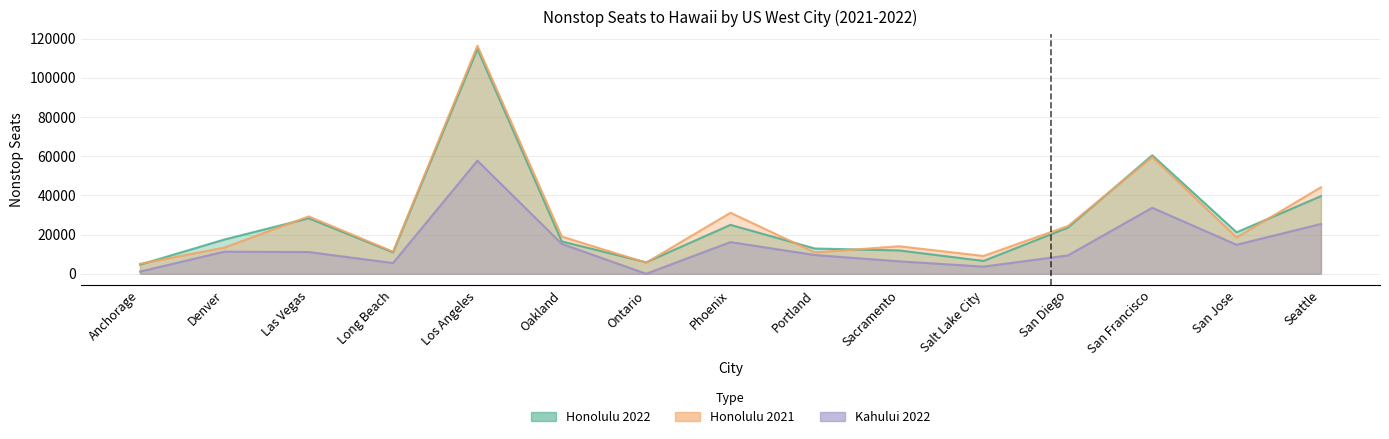

What is the value of the Kahului 2022 point at the 3rd from the left?

11095